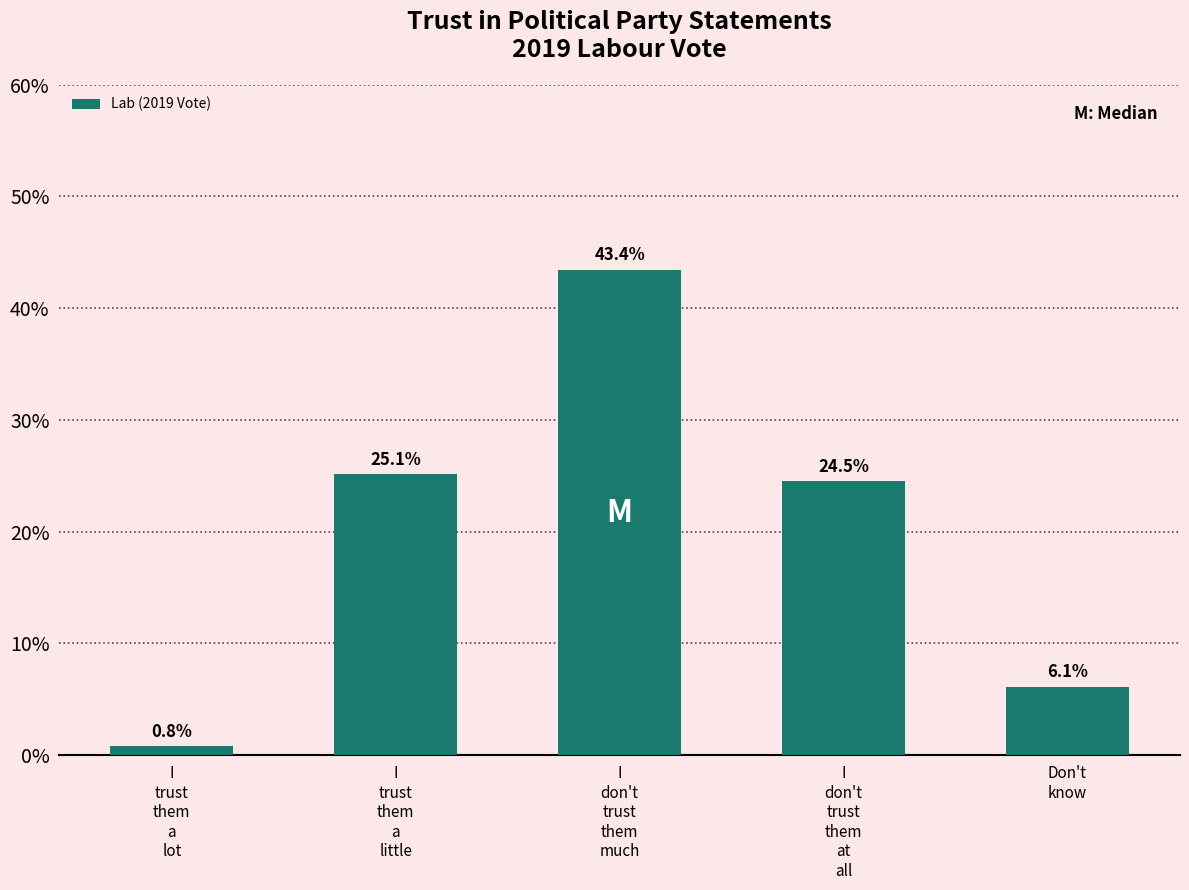

What is the sum of all values?

1.0